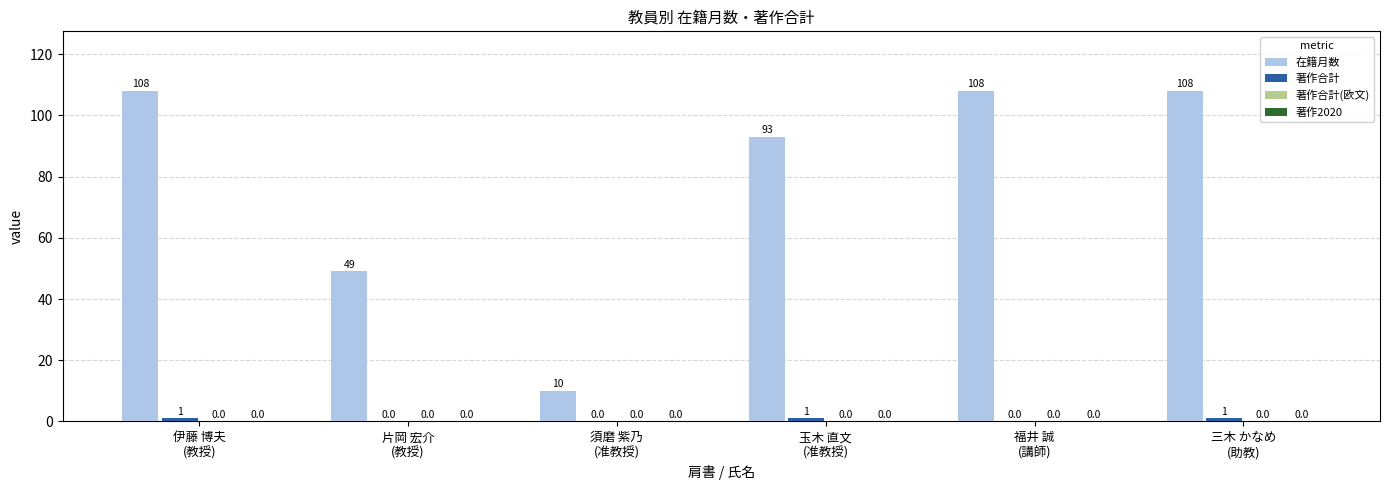

Which series has the largest total across all categories?

在籍月数